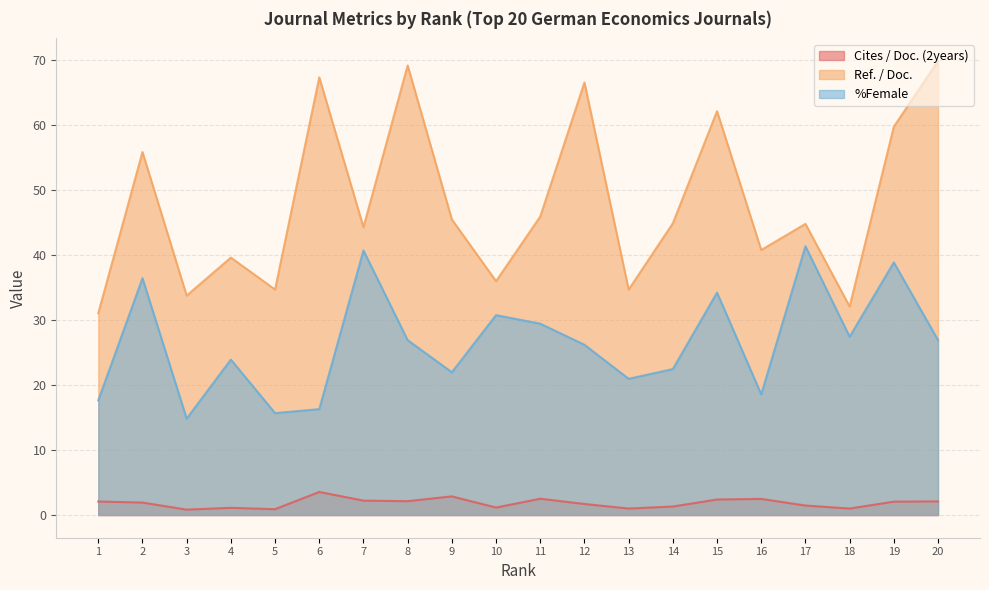

True or false: %Female and Ref. / Doc. intersect in this chart.

False